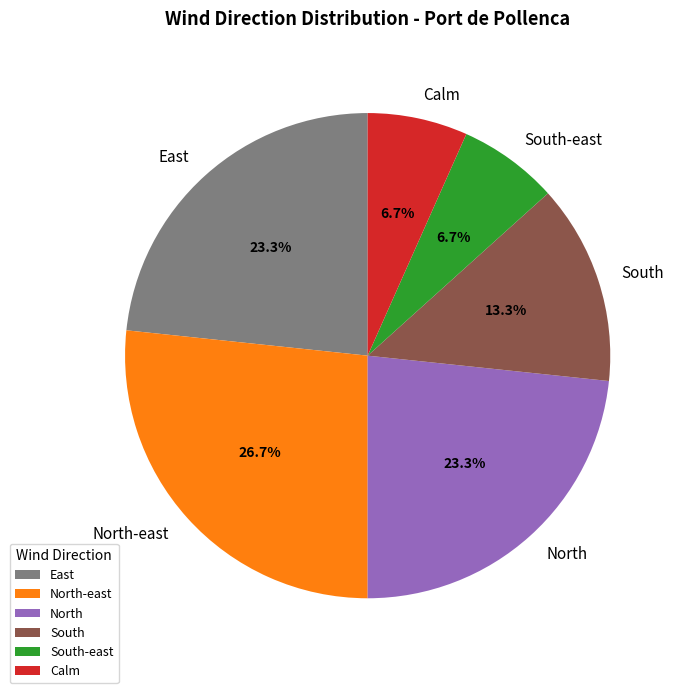

Approximately how many times larger is the value at South-east compared to Calm?

1.0